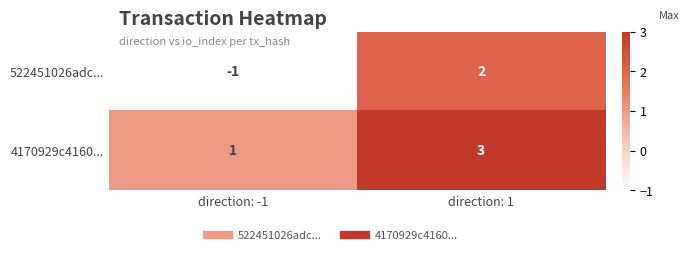

Reading left to right, extract all data points from this chart.

522451026adc...: direction: -1=-1	direction: 1=2
4170929c4160...: direction: -1=1	direction: 1=3